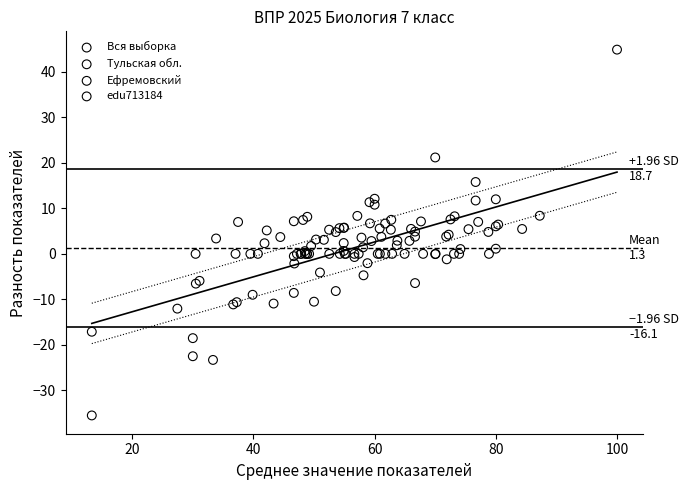

Which series reaches the minimum Y coordinate?

edu713184